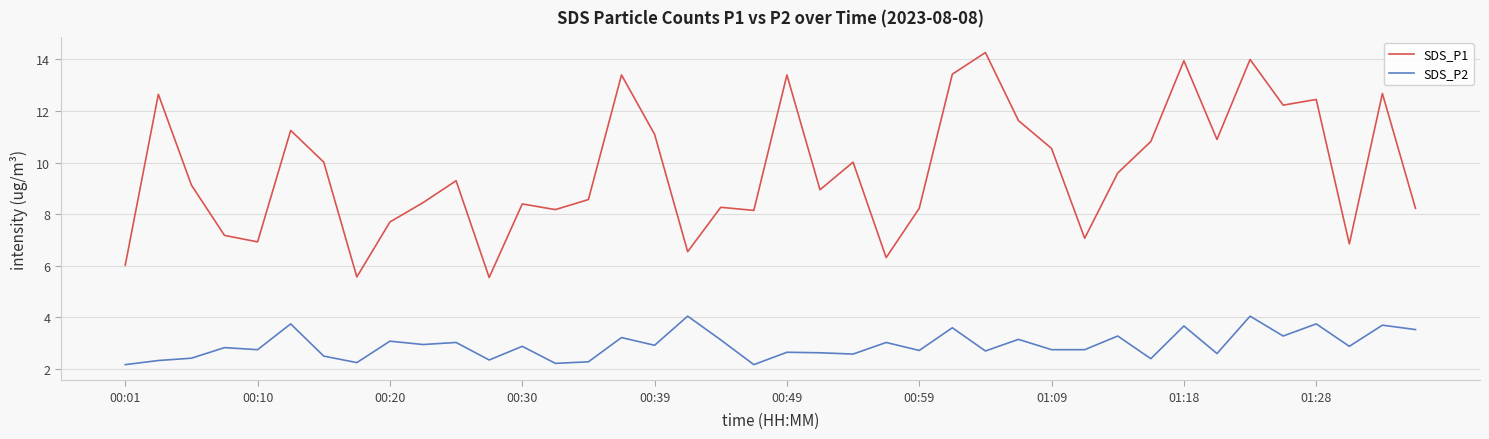

True or false: SDS_P2 and SDS_P1 cross at least once.

False